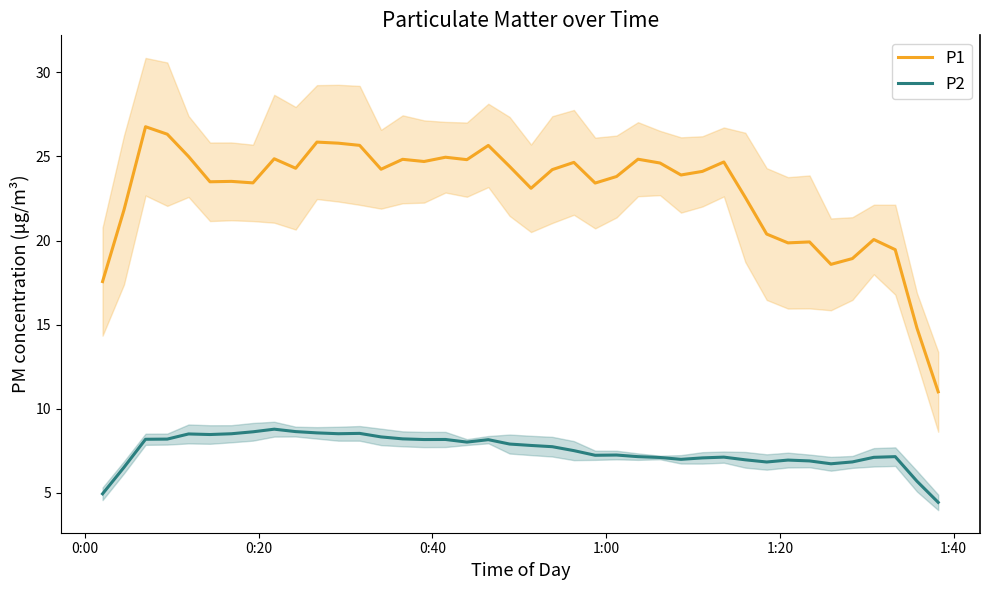

What is the value of the P2 point at the 28th from the left?

7.0